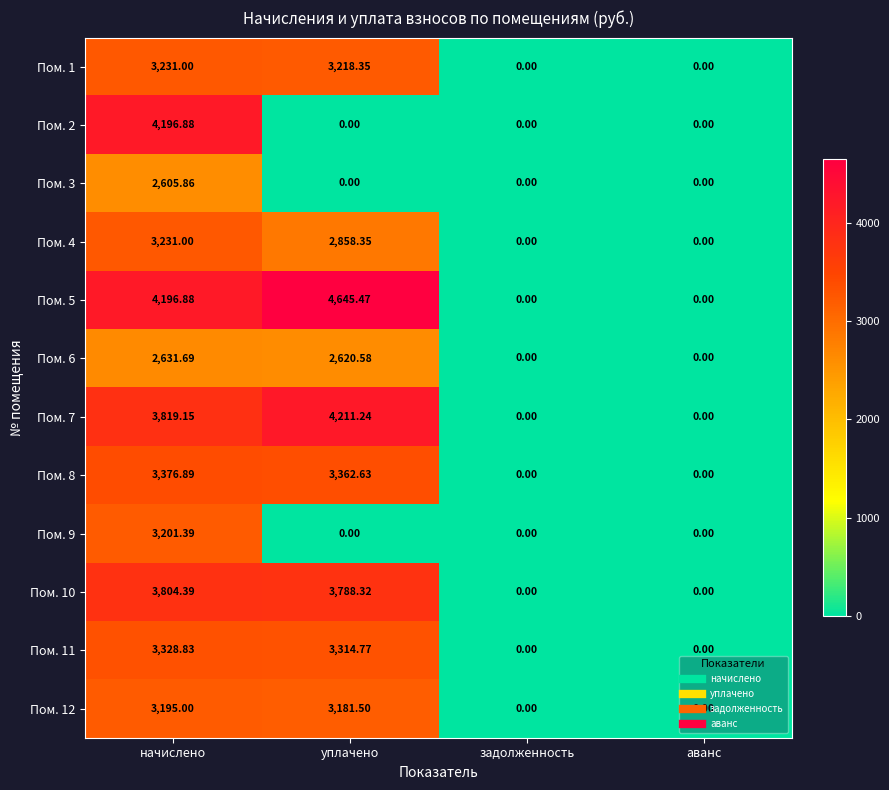

At which label is Пом. 11 closest to 1664?

уплачено